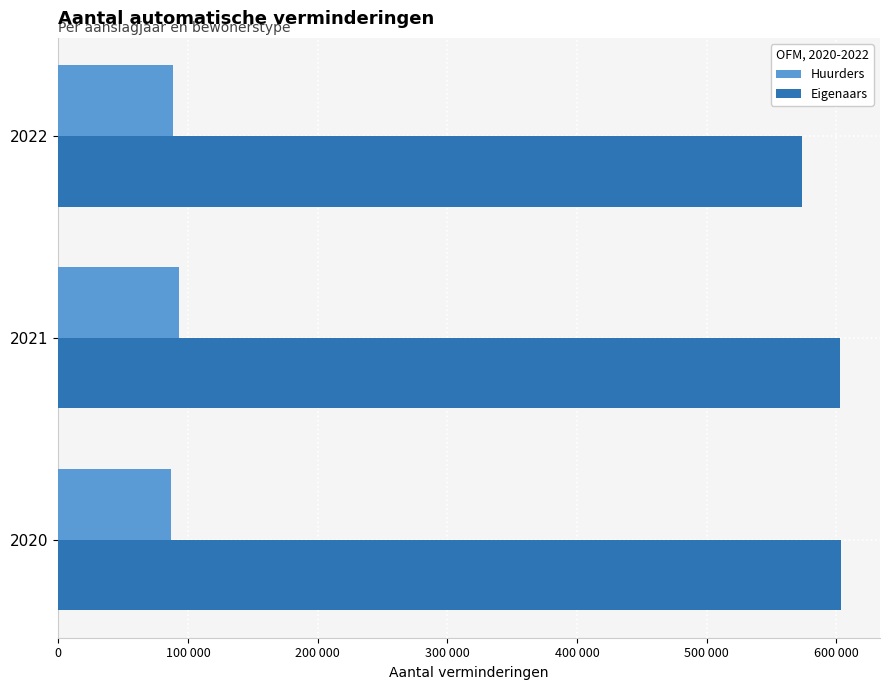

What are all the series names shown in the legend?

Huurders, Eigenaars